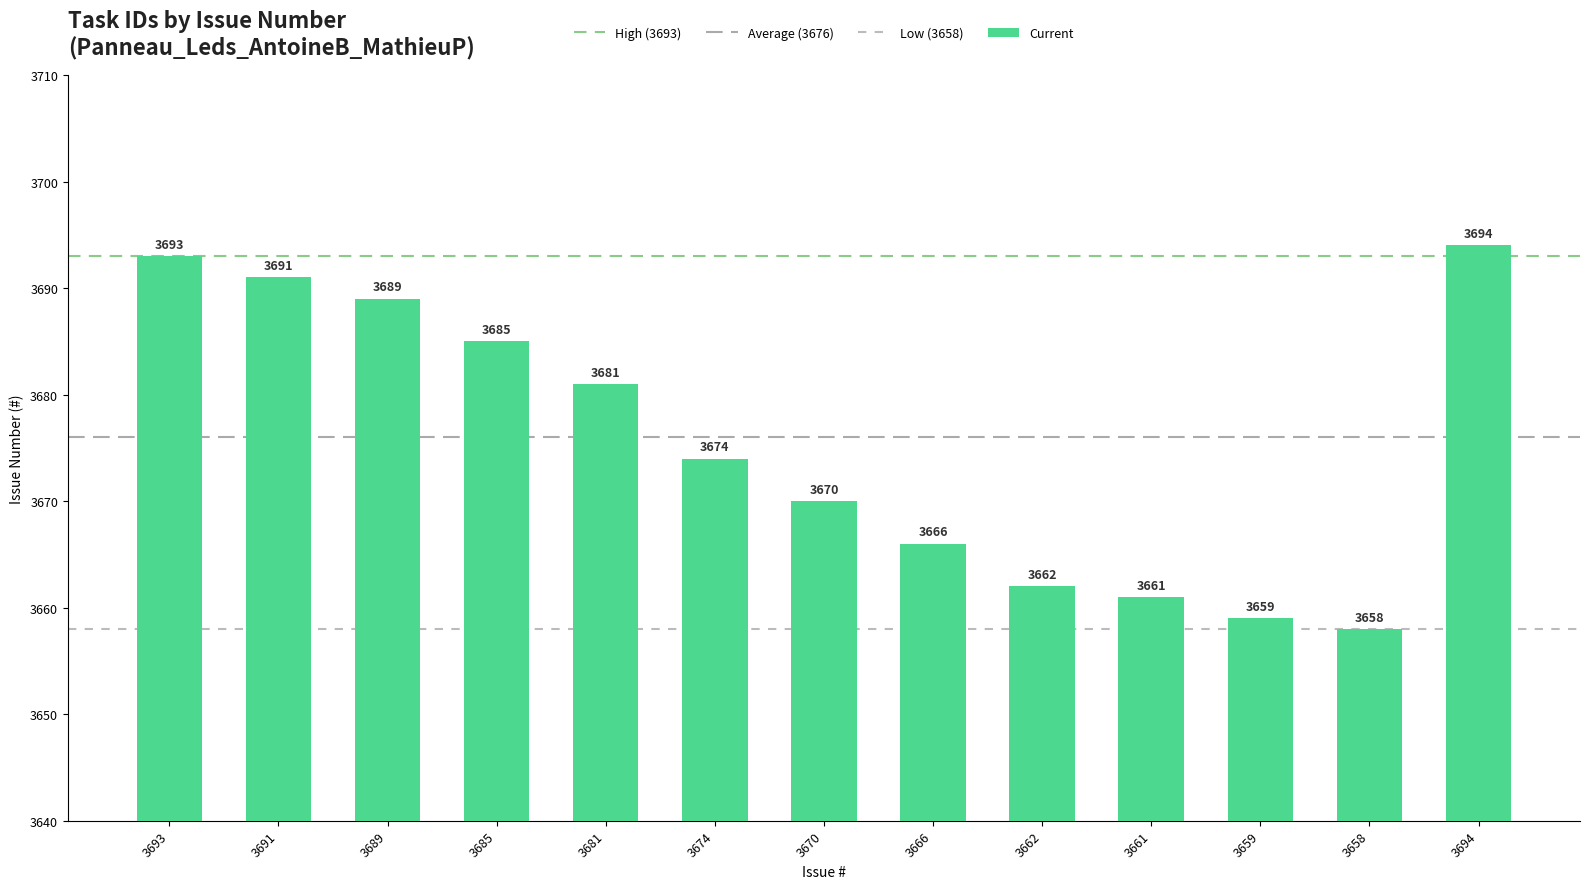

What position from the left is 3674?

6